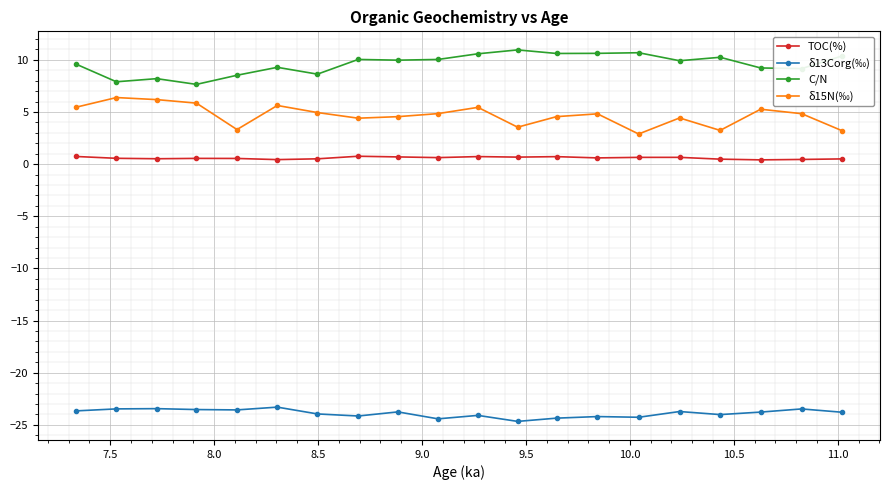

What is the value of the δ15N(‰) point at the 20th from the left?

3.2